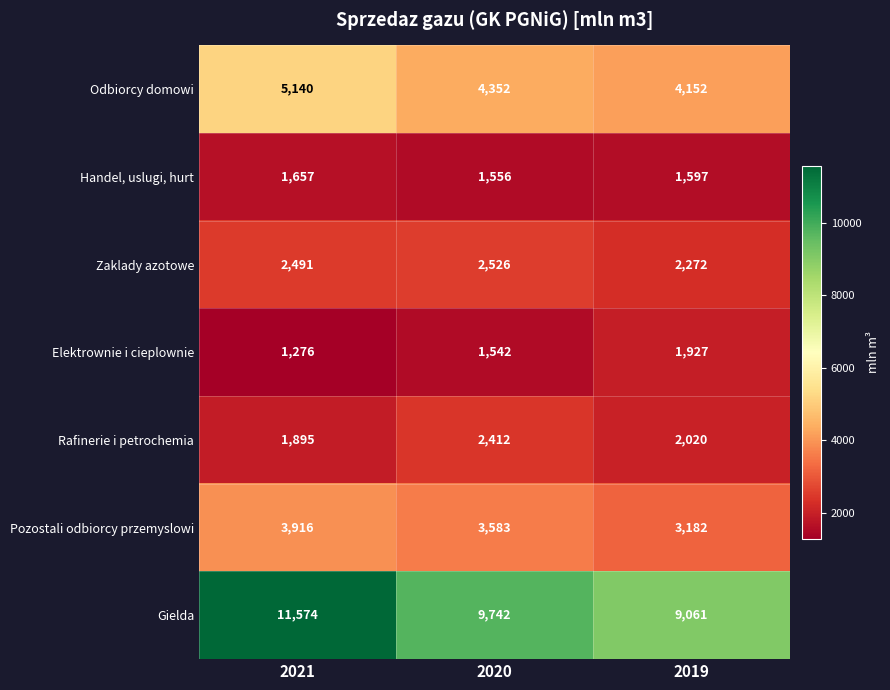

What is the maximum value for Zaklady azotowe?

2526